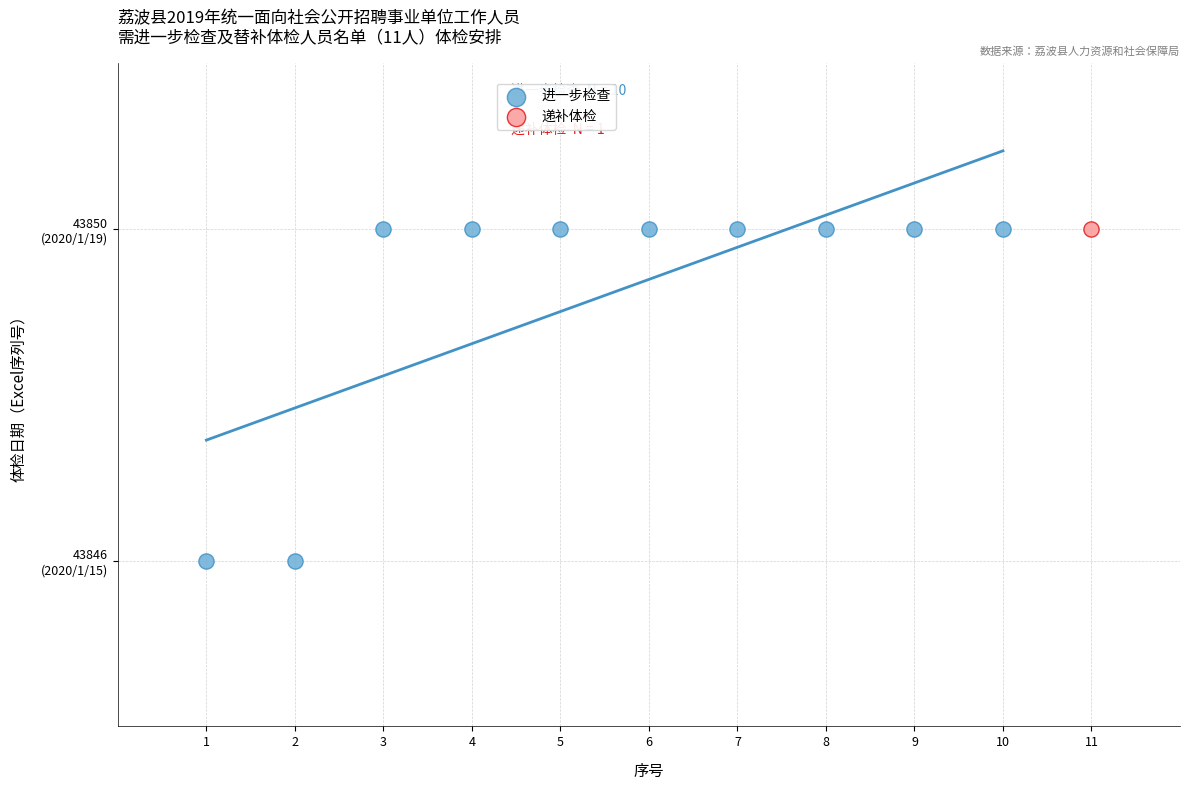

What are all the series names shown in the legend?

进一步检查, 递补体检